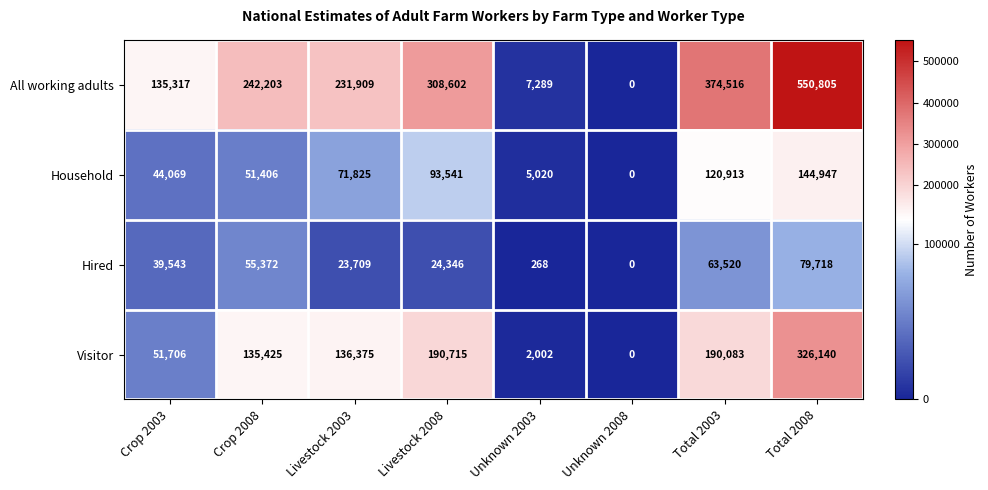

Which category has the lowest value across all series?

Unknown 2008